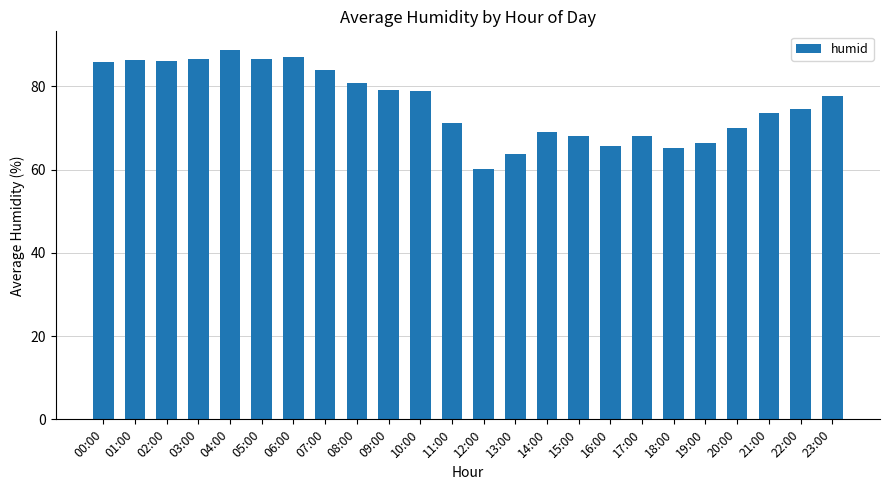

What is the maximum value shown in the chart?

88.8